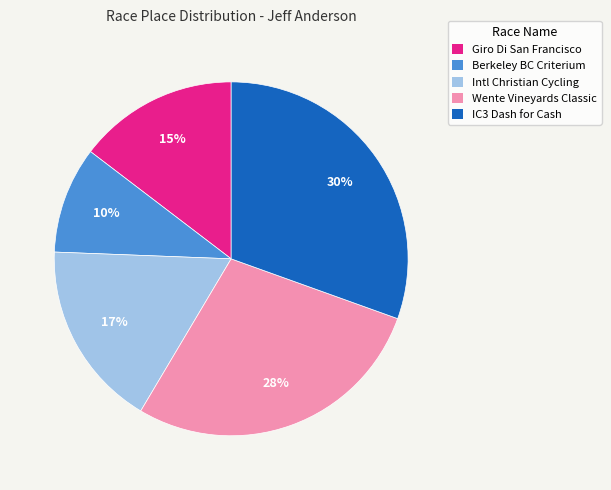

Rank the categories by value from highest to lowest.

IC3 Dash for Cash, Wente Vineyards Classic, Intl Christian Cycling, Giro Di San Francisco, Berkeley BC Criterium